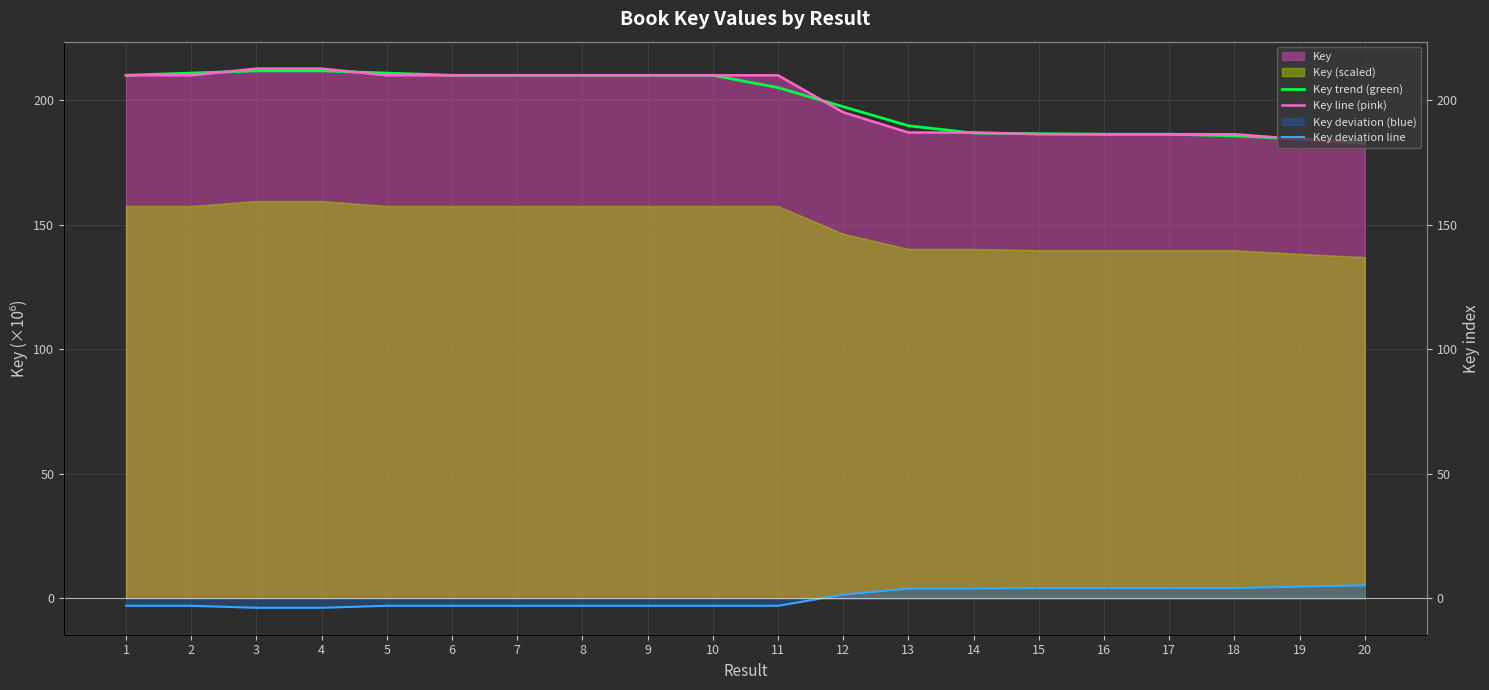

Reading left to right, list all the values displayed in this chart.

Key trend (green): 1=210.0	2=210.9	3=211.7	4=211.7	5=210.9	6=210.0	7=210.0	8=210.0	9=210.0	10=210.0	11=205.0	12=197.4	13=189.7	14=186.8	15=186.5	16=186.3	17=186.3	18=185.6	19=184.4	20=183.2
Key line (pink): 1=210.0	2=210.0	3=212.6	4=212.6	5=210.0	6=210.0	7=210.0	8=210.0	9=210.0	10=210.0	11=210.0	12=195.1	13=187.0	14=187.0	15=186.3	16=186.3	17=186.3	18=186.3	19=184.3	20=182.6
Key deviation line: 1=-3.0	2=-3.0	3=-3.8	4=-3.8	5=-3.0	6=-3.0	7=-3.0	8=-3.0	9=-3.0	10=-3.0	11=-3.0	12=1.4	13=3.8	14=3.8	15=4.1	16=4.1	17=4.1	18=4.1	19=4.6	20=5.2